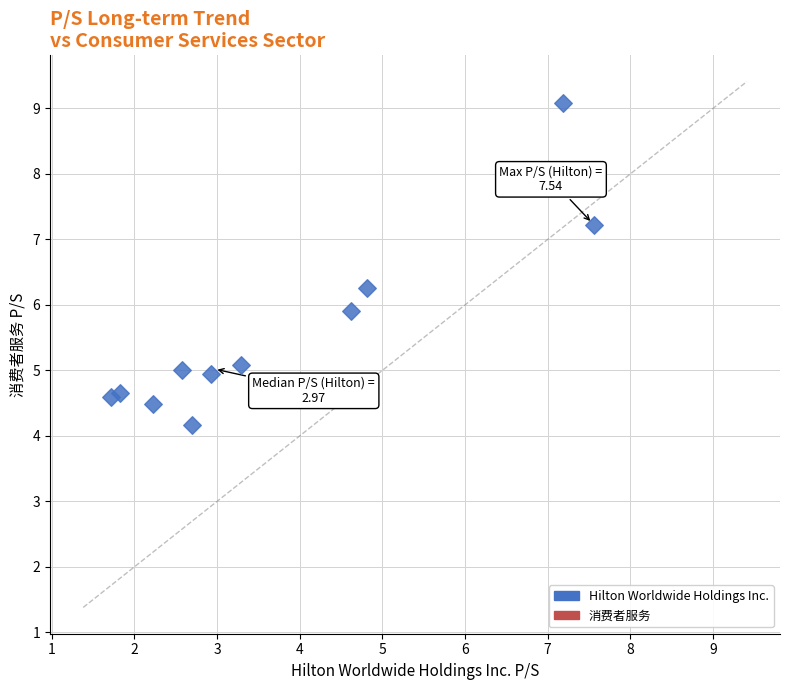

What is the average X value?

3.8